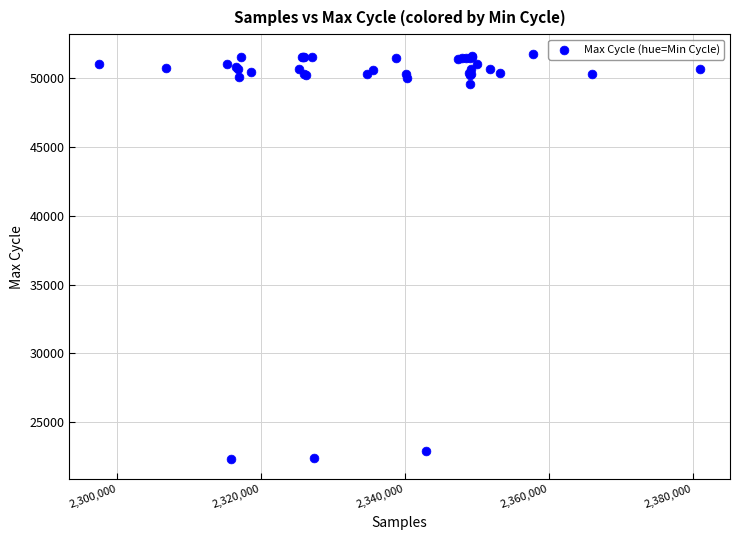

What Y value in the scatter plot is closest to 37021?

49580